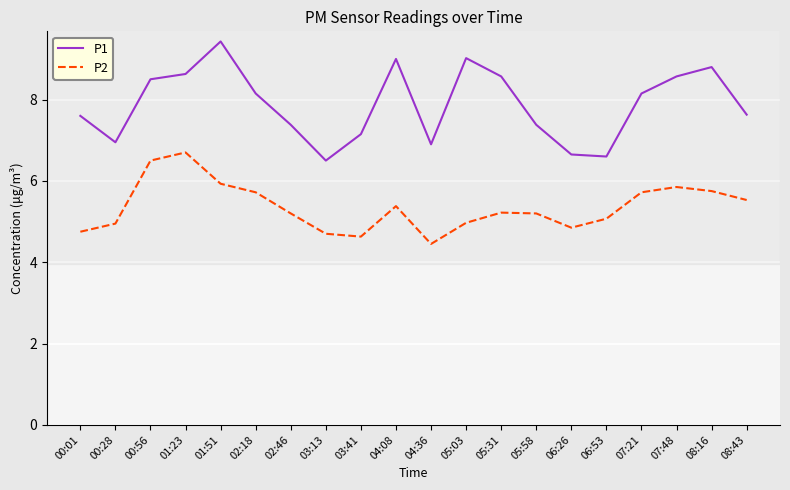

List the series in order of their peak value, highest first.

P1, P2